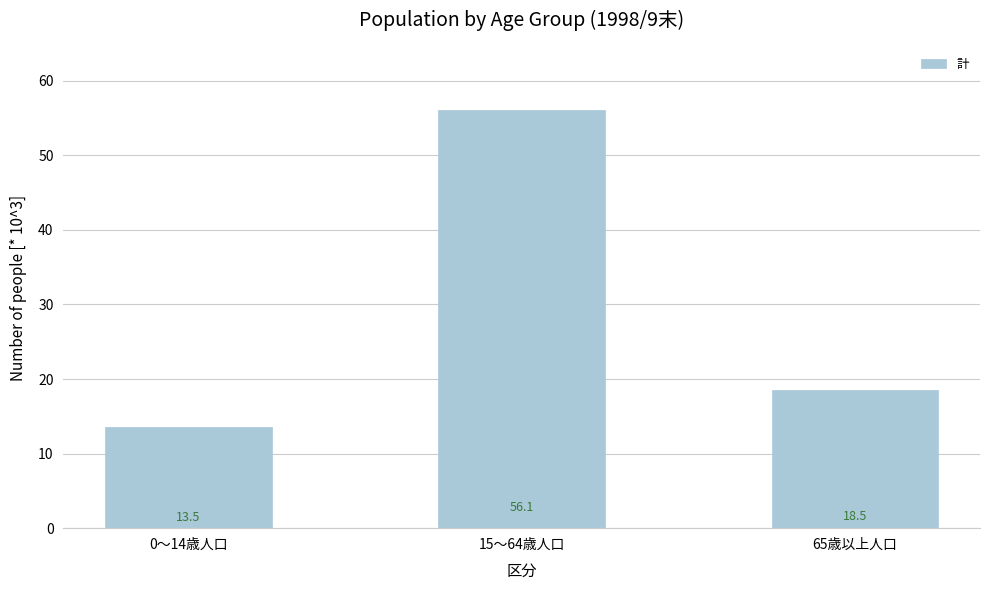

Which has a higher value, 15～64歳人口 or 65歳以上人口?

15～64歳人口